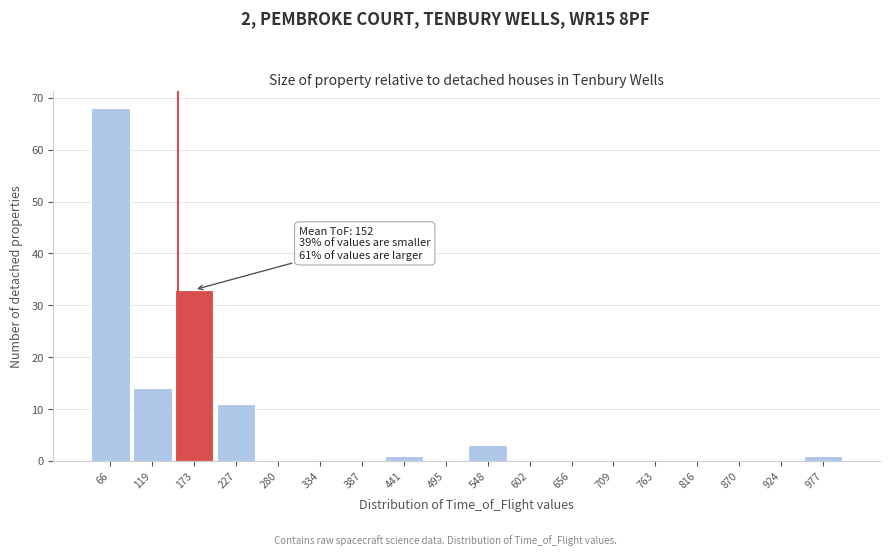

Which range on the x-axis has the tallest bar?

40 to 90